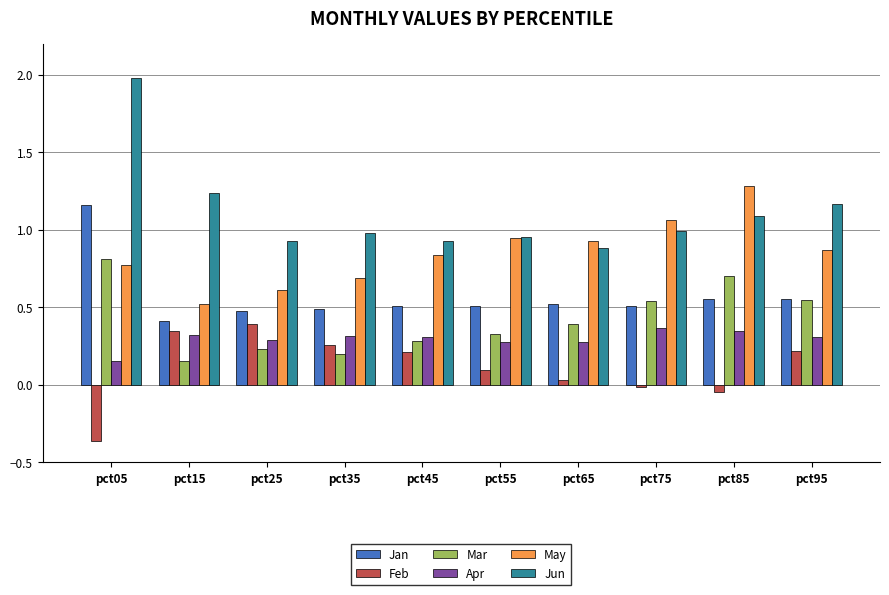

Is the value of Jun at pct55 greater than the value of Apr at pct85?

Yes